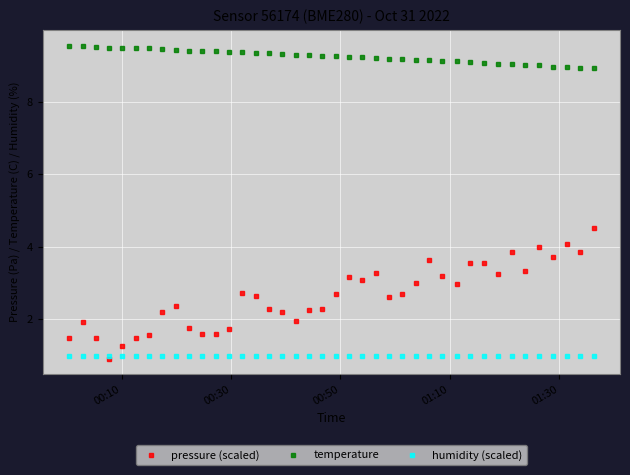

What is the value of the temperature point at the 39th from the left?

8.9